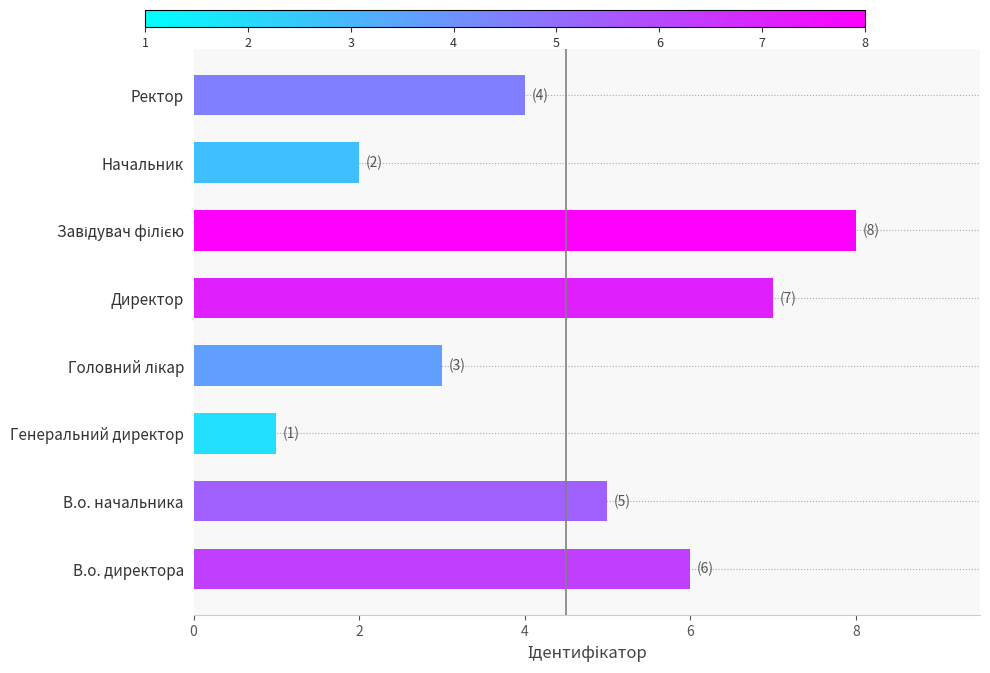

What is the sum of all values?

36